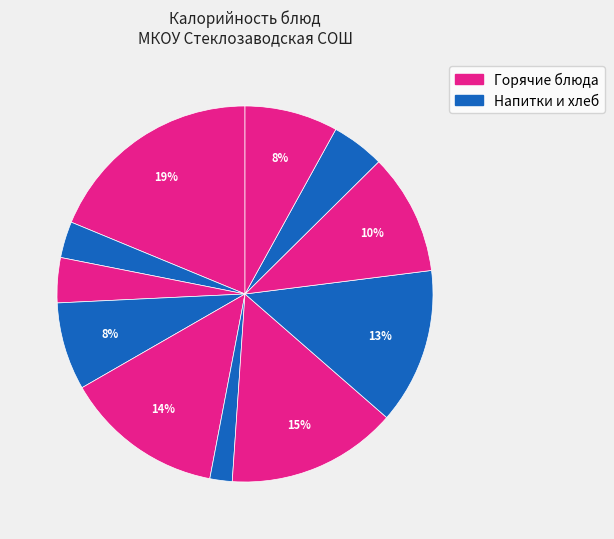

Which category has the biggest portion of the pie?

Каша гречневая молочная